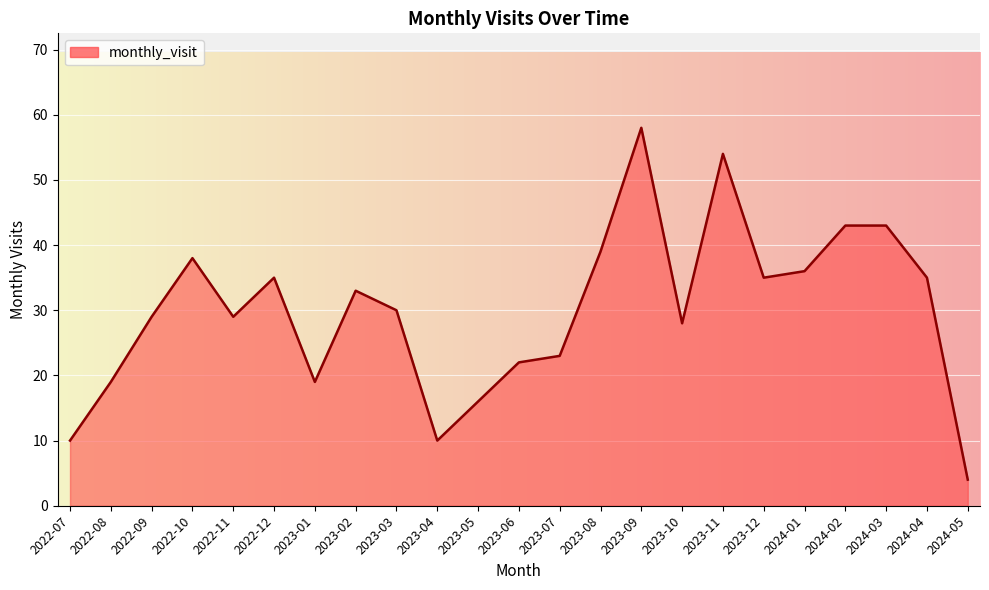

Reading left to right, transcribe all the data shown in this chart.

10	19	29	38	29	35	19	33	30	10	16	22	23	39	58	28	54	35	36	43	43	35	4